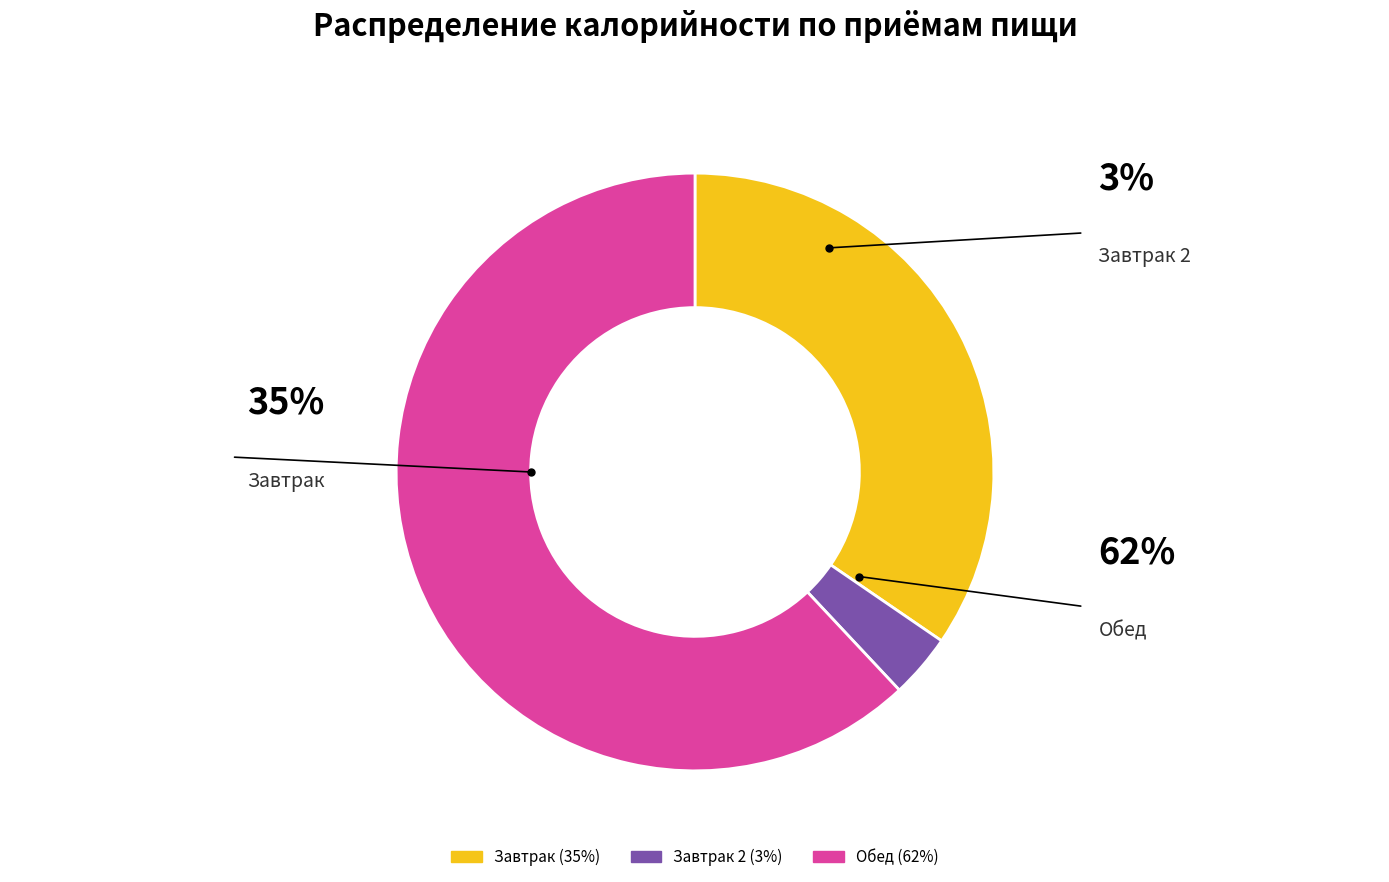

Does any single category account for the majority?

Yes